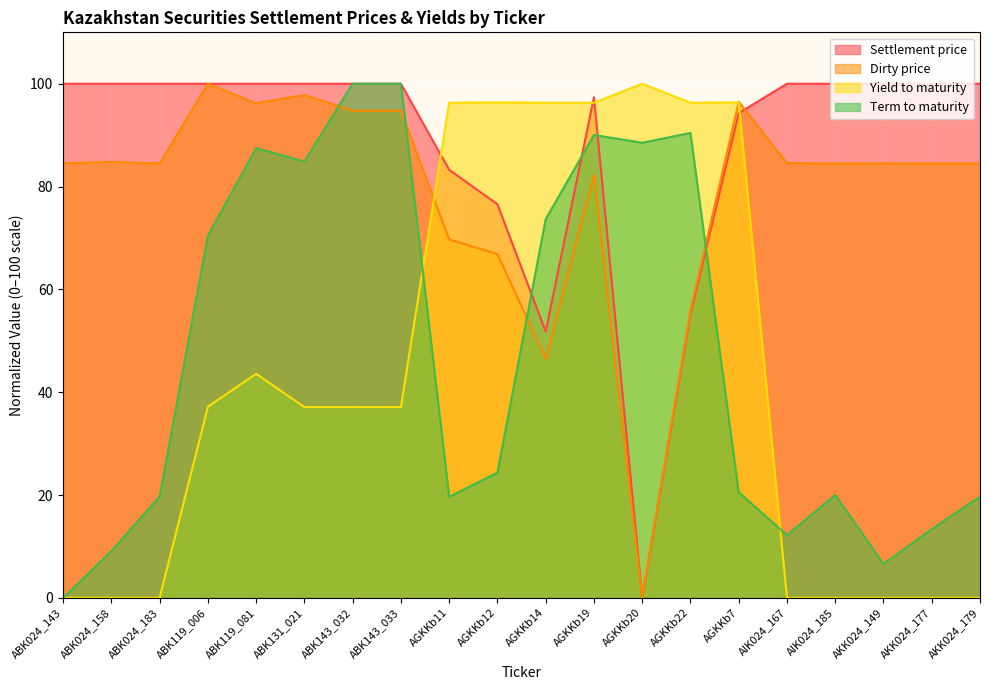

After their last crossing, which series has the higher values: Dirty price or Settlement price?

Settlement price